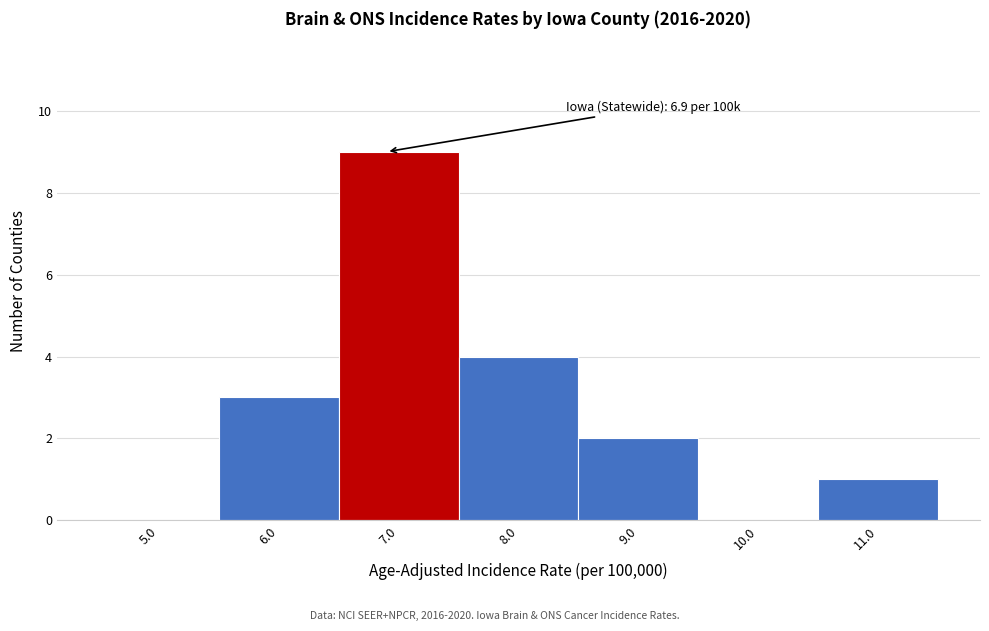

Over which range of the x-axis is the bar tallest?

6.5 to 7.5